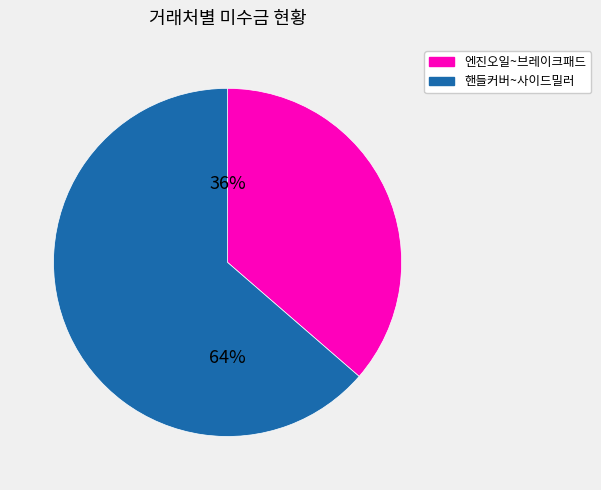

Does any single category account for the majority?

Yes